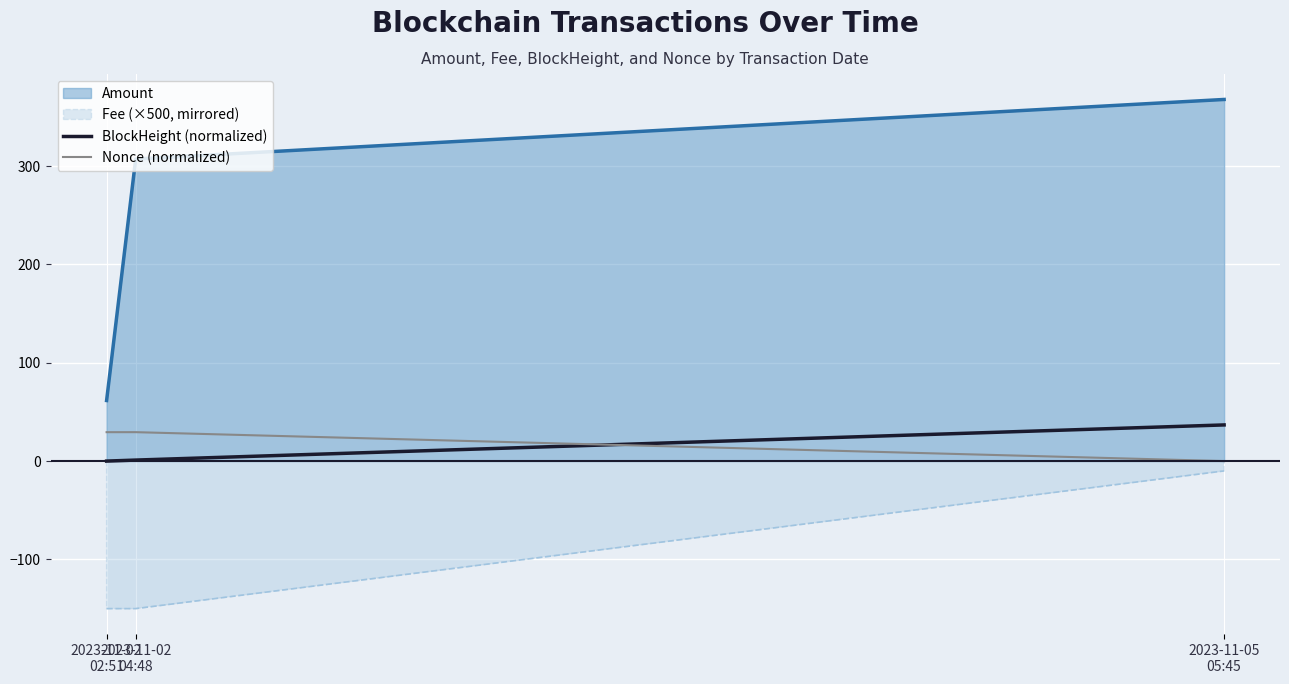

How many values in the Nonce (normalized) series exceed 29?

2